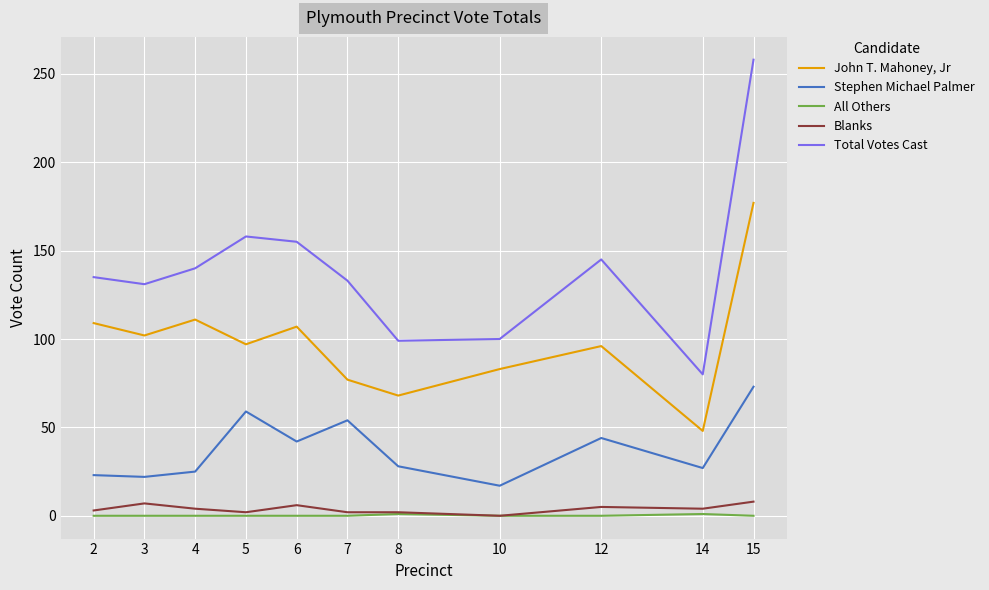

Does the chart display data point markers on the line(s)?

No